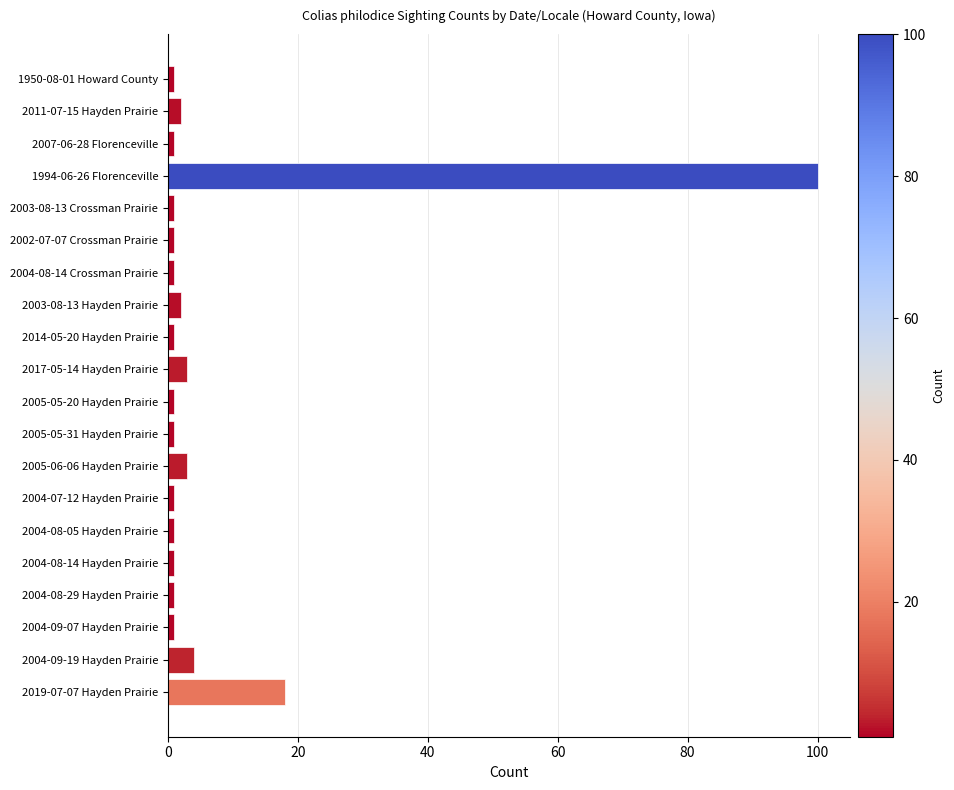

Where is the data nearest to the value 50?

2019-07-07 Hayden Prairie